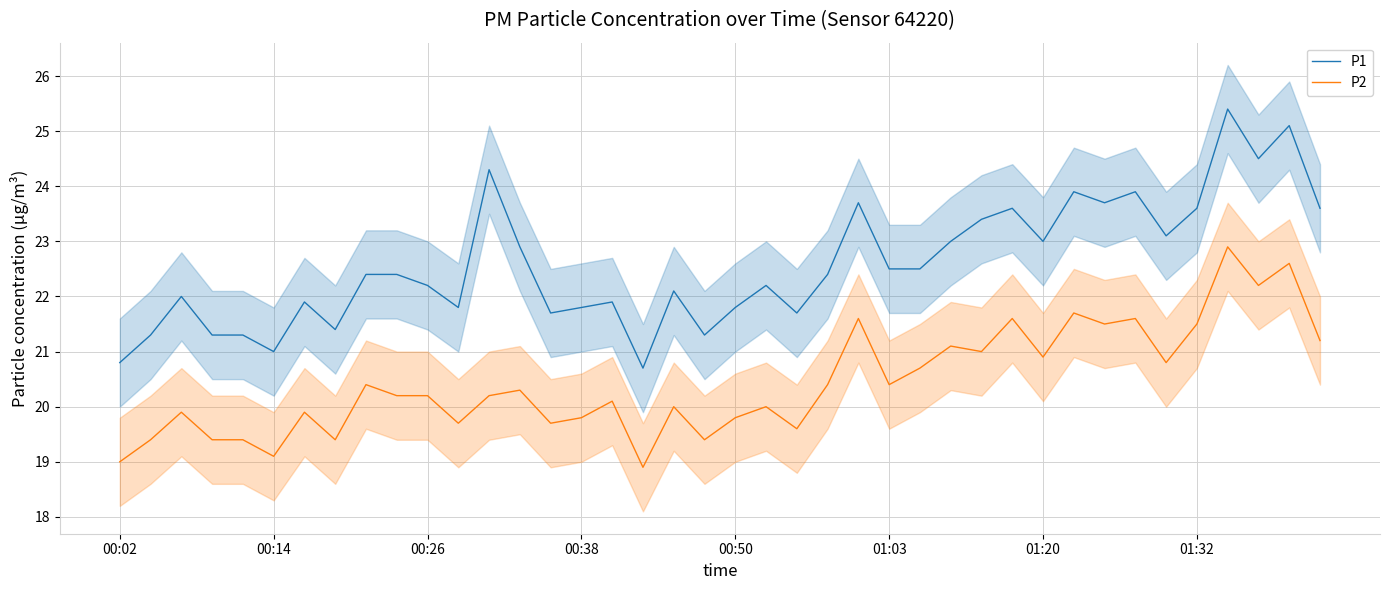

The P1 series shows 22.2 at 21. True or false?

True